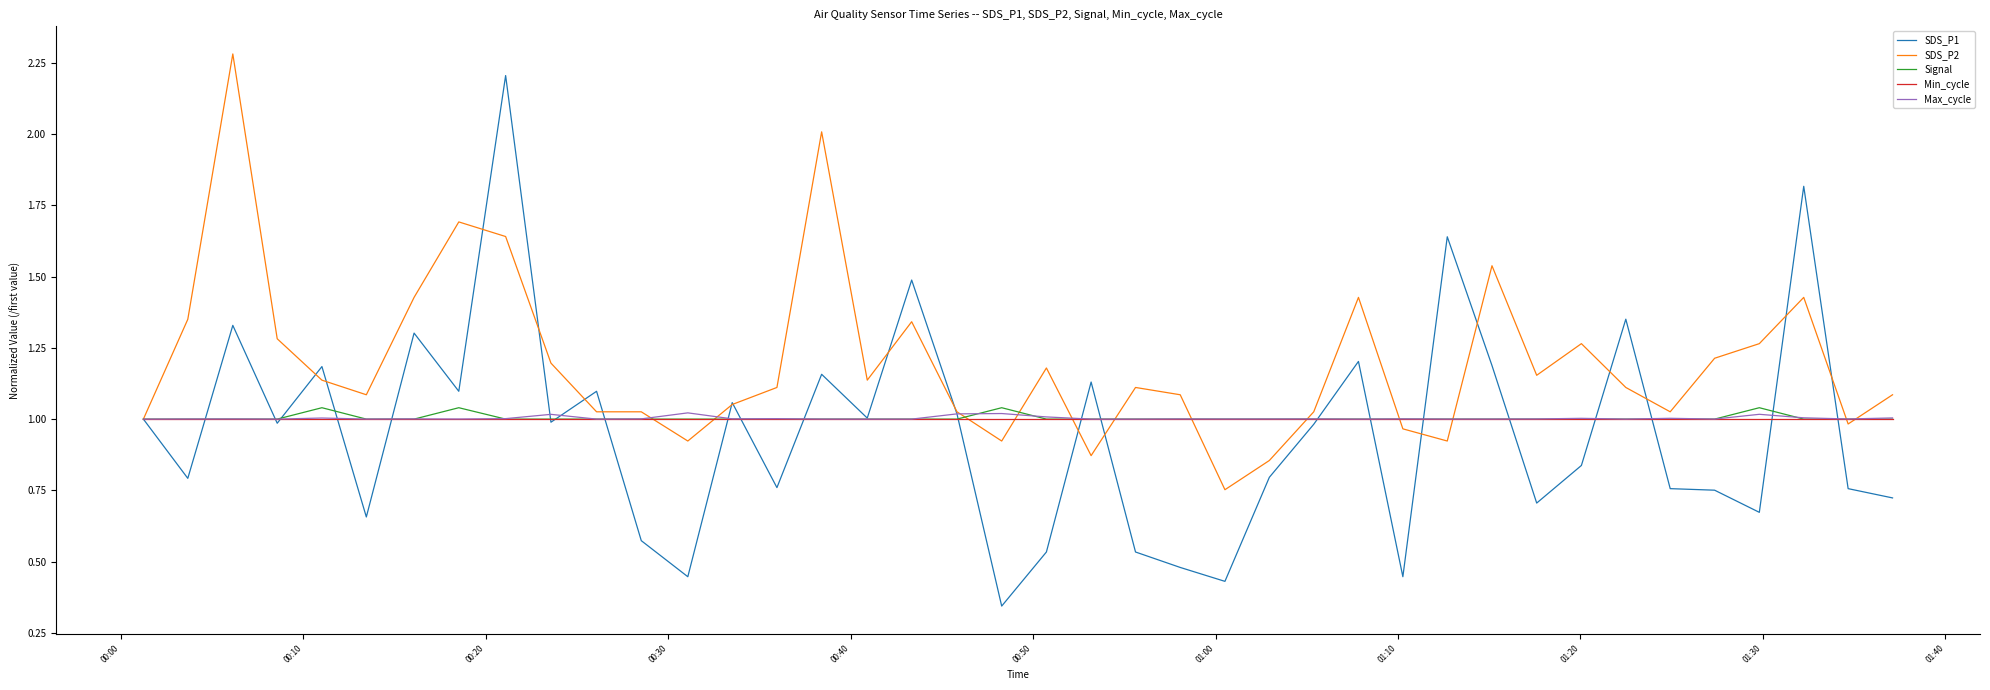

What is the maximum value for SDS_P2?

2.3